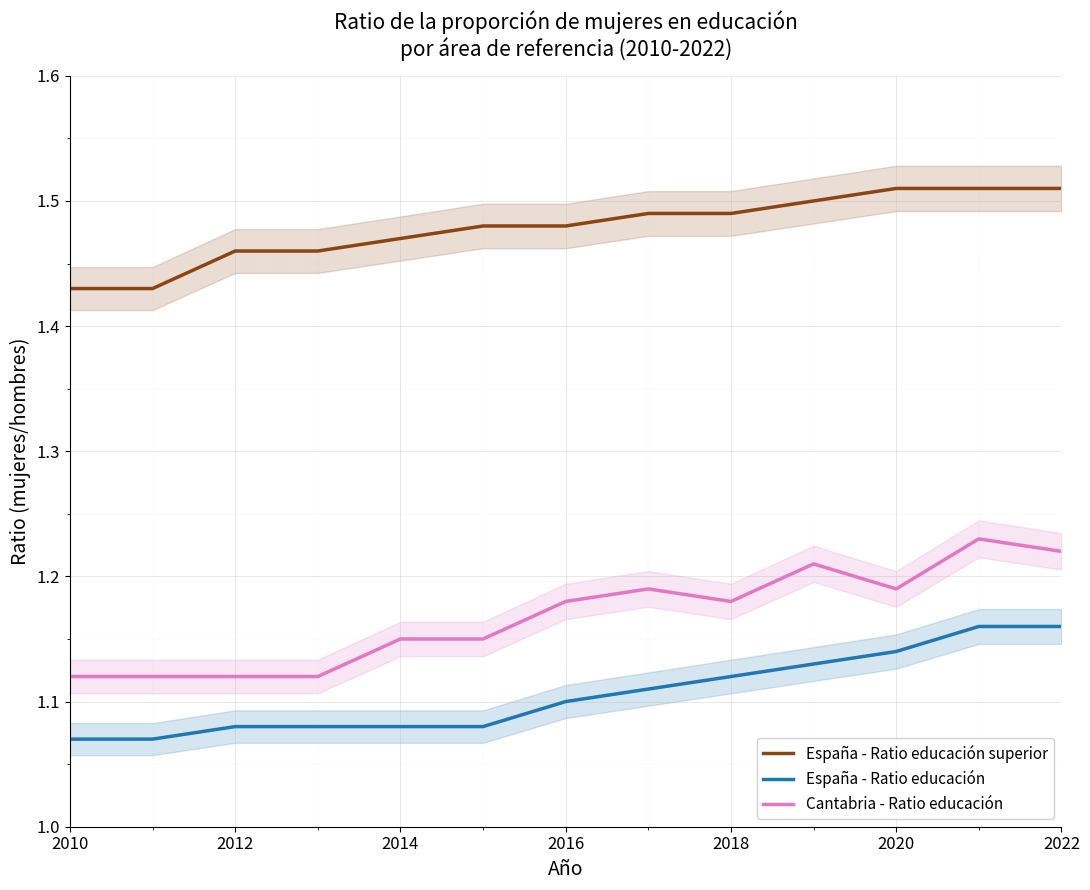

What are all the series names shown in the legend?

España - Ratio educación superior, España - Ratio educación, Cantabria - Ratio educación